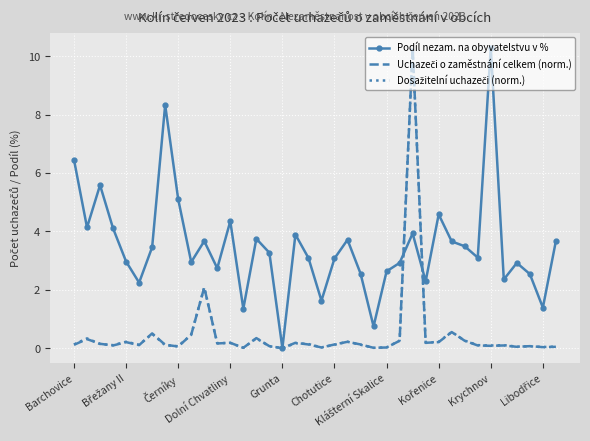

What is the highest value of the Podíl nezam. na obyvatelstvu v % series?

10.3